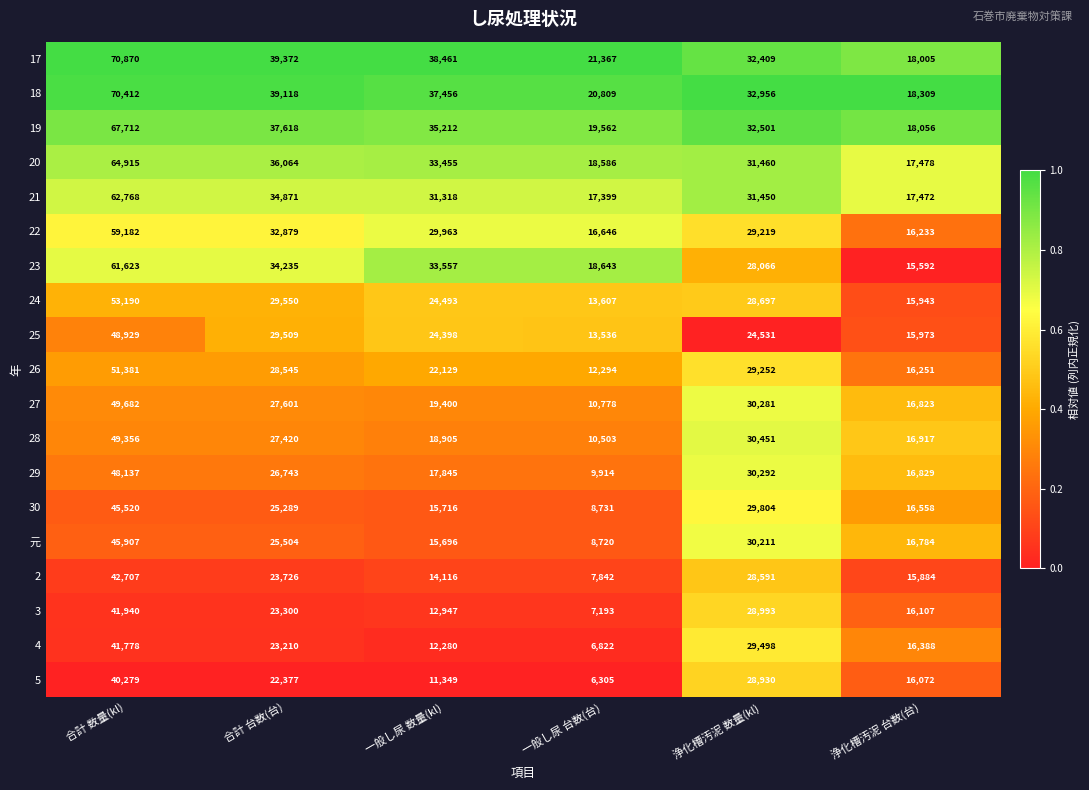

List the series in order of their peak value, highest first.

17, 18, 19, 20, 21, 23, 22, 24, 26, 27, 28, 25, 29, 元, 30, 2, 3, 4, 5